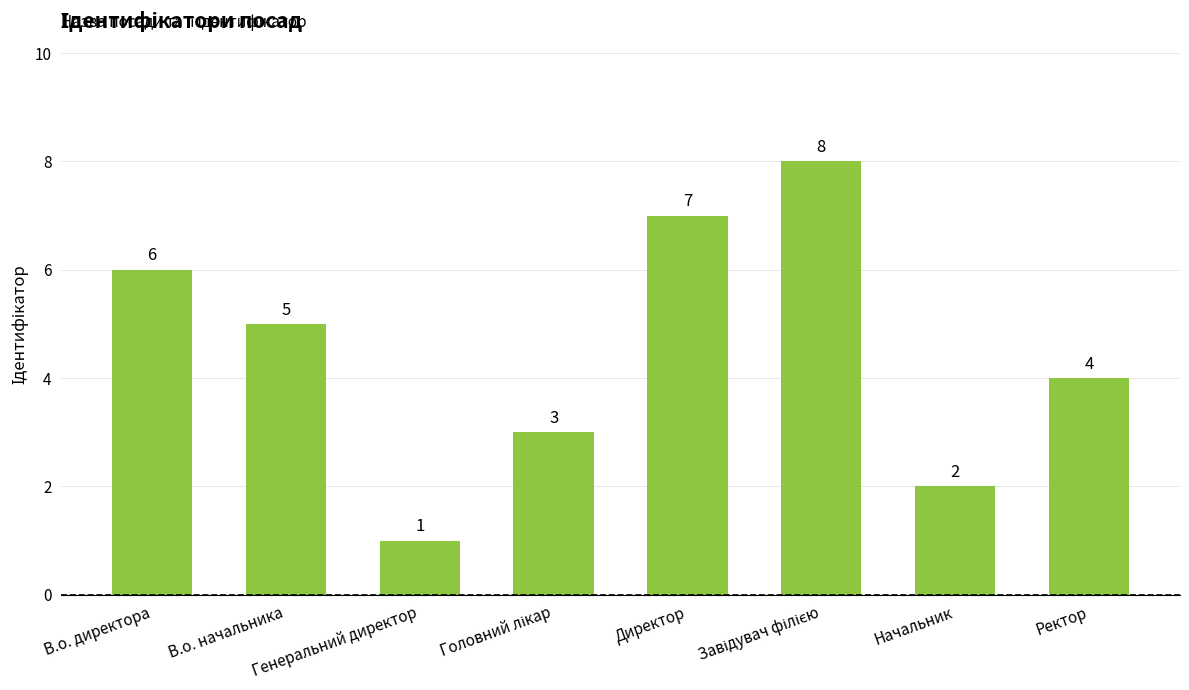

What is the approximate value at Генеральний директор?

1